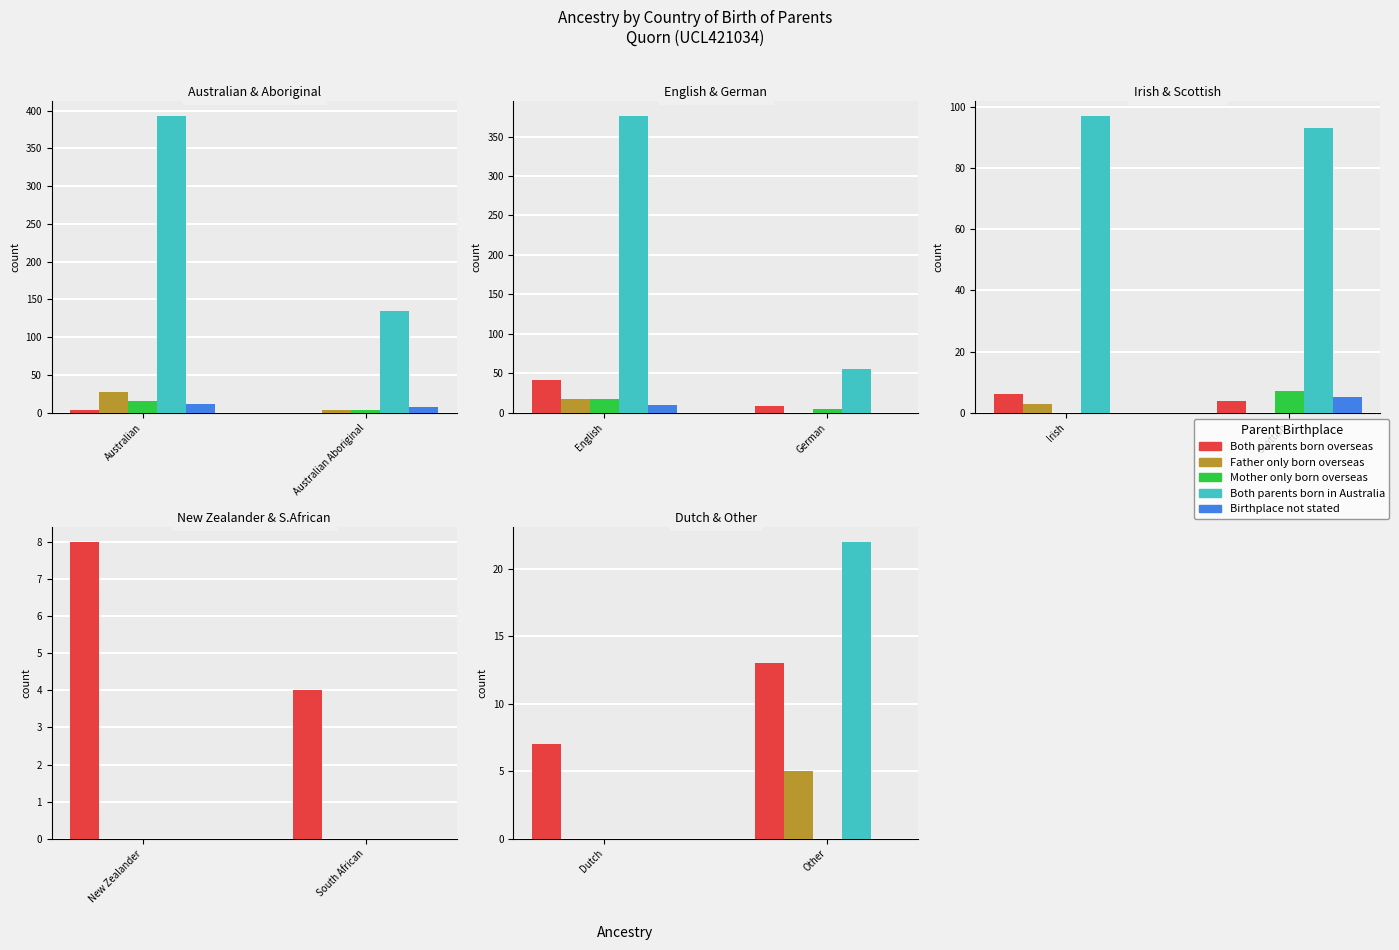

How many Father only born overseas values are between 0 and 5?

2